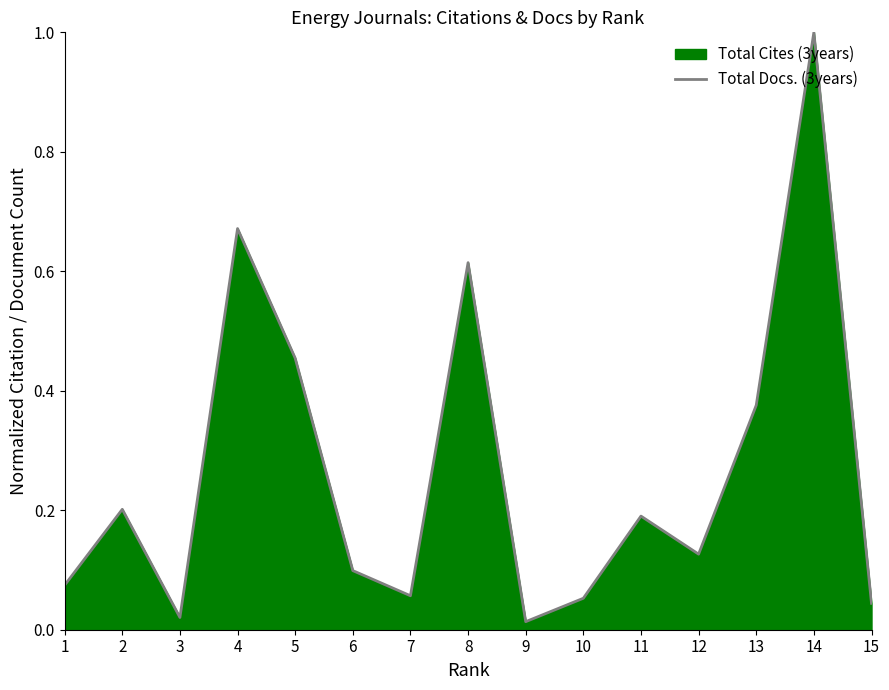

Reading right to left, what are all the values shown in this chart?

15=0.0	14=1.0	13=0.4	12=0.1	11=0.2	10=0.1	9=0.0	8=0.6	7=0.1	6=0.1	5=0.5	4=0.7	3=0.0	2=0.2	1=0.1